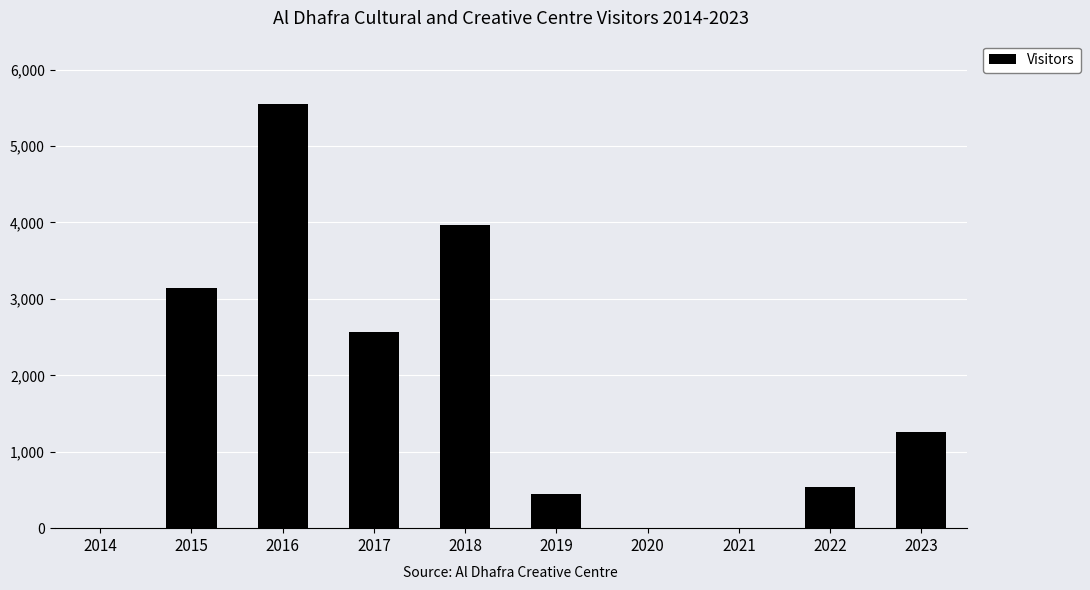

What is the sum of the values at 2014 and 2017?

2577